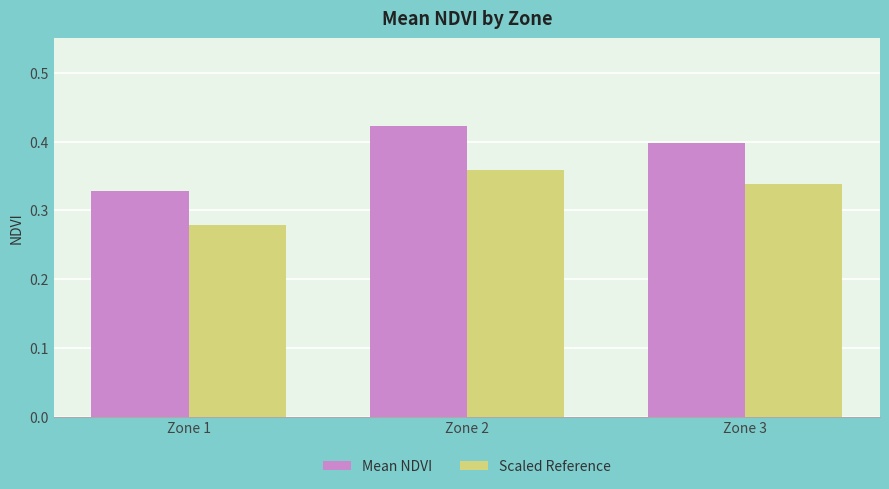

At which category does the chart reach its peak across all series?

Zone 2